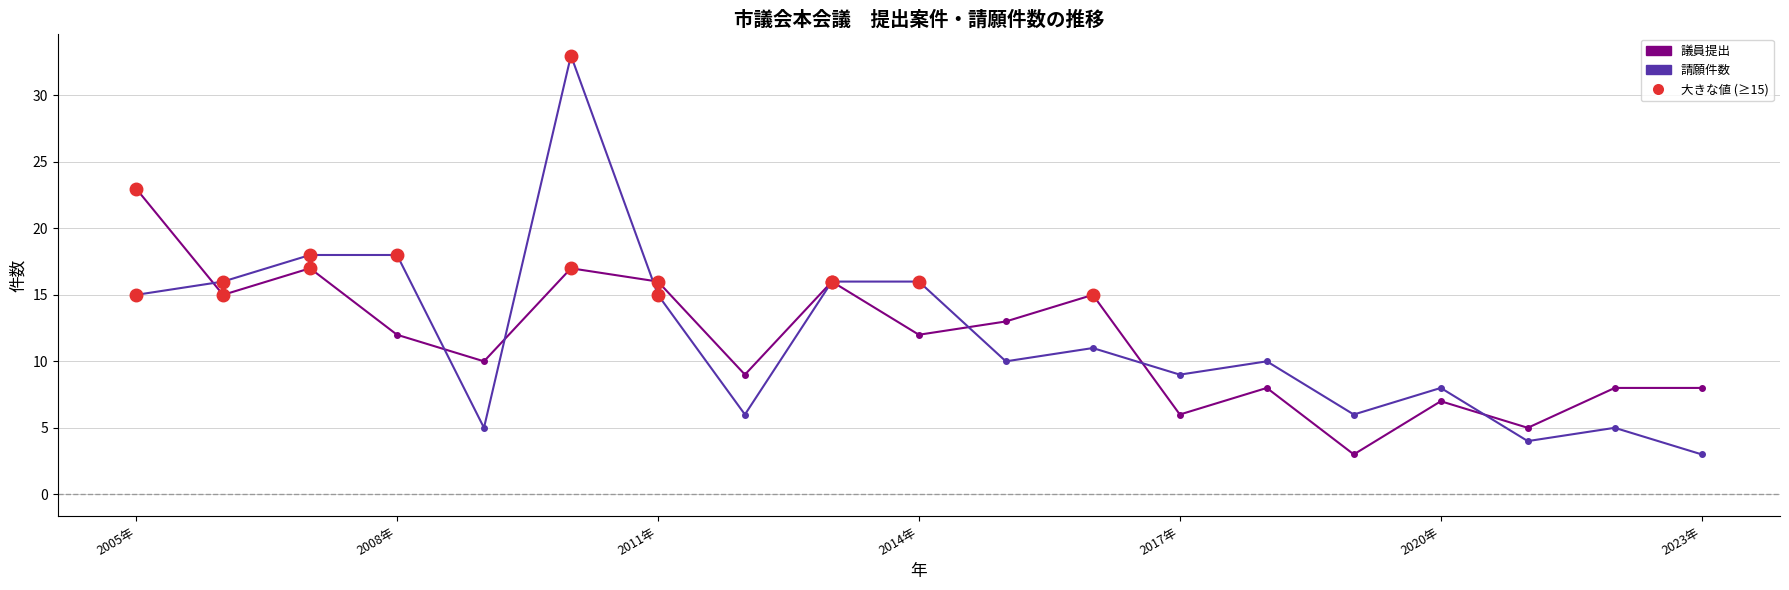

Which series has the largest range (max minus min)?

請願件数